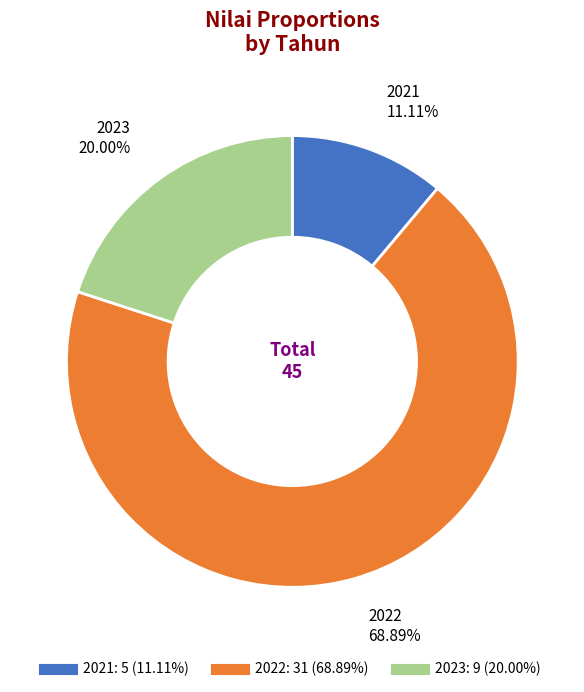

How many segments does this pie chart have?

3